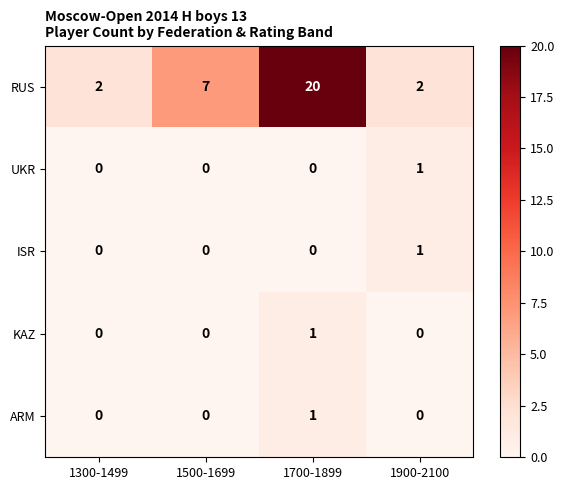

How many values in the ARM series exceed 0?

1